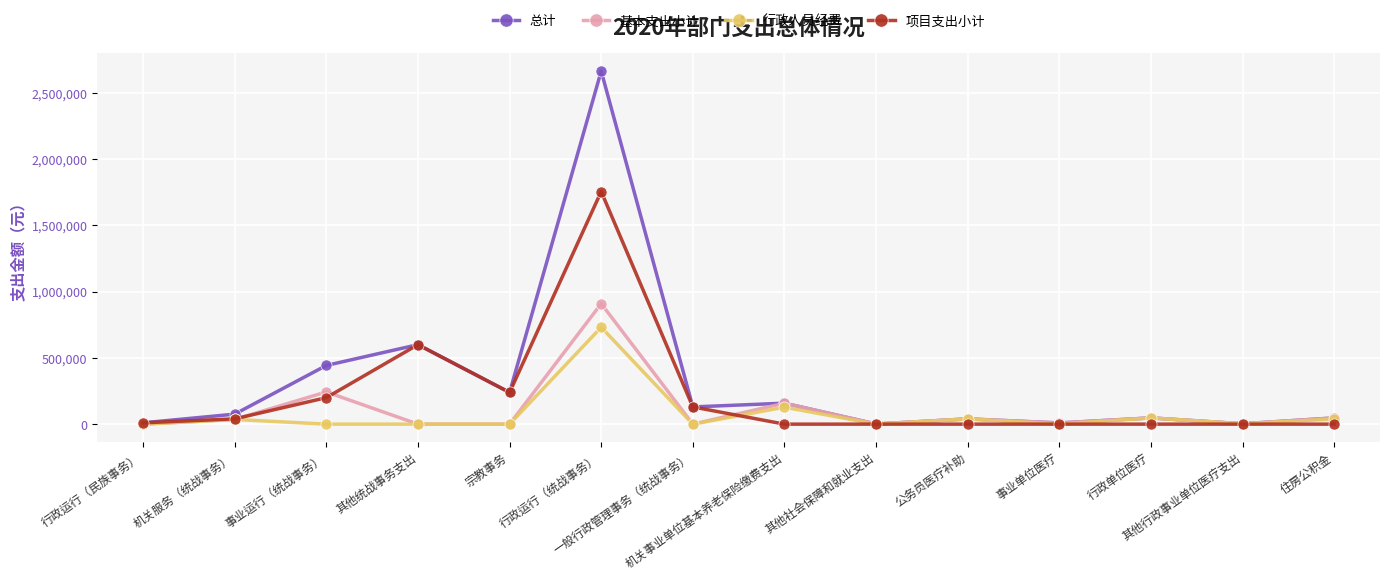

True or false: 总计 has more than 0 interior local peaks.

True